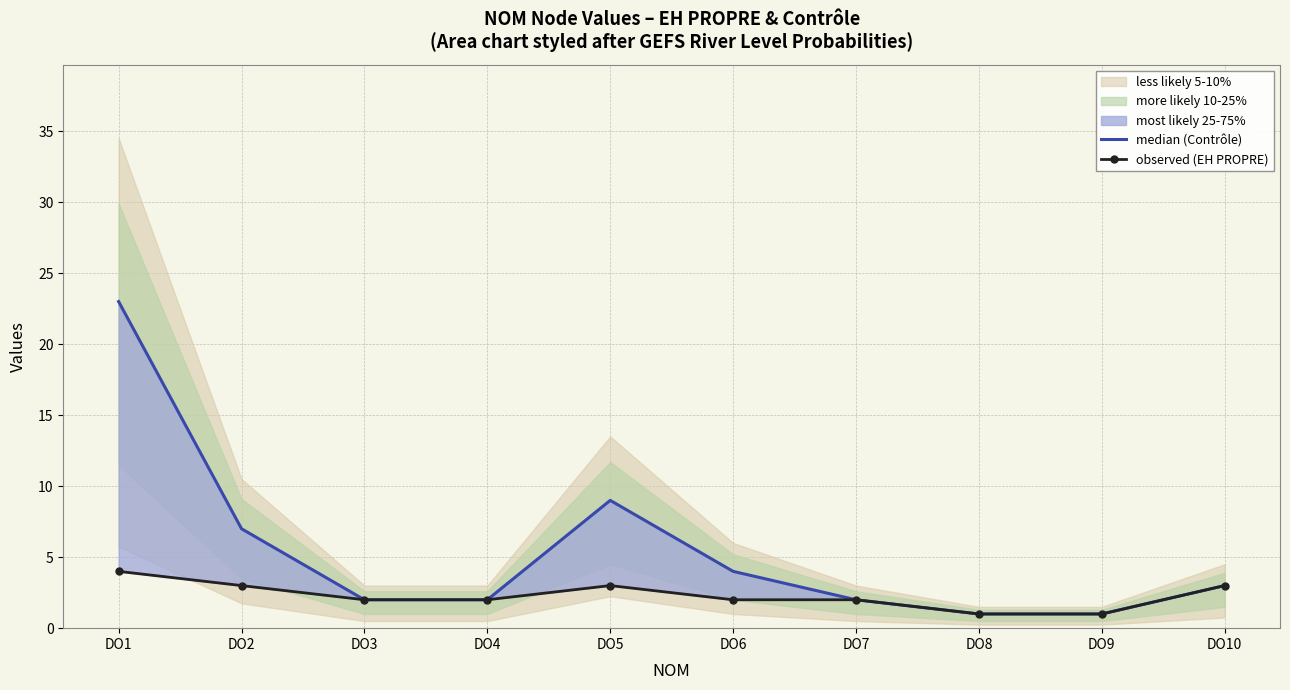

List the series in order of their peak value, highest first.

median (Contrôle), observed (EH PROPRE)